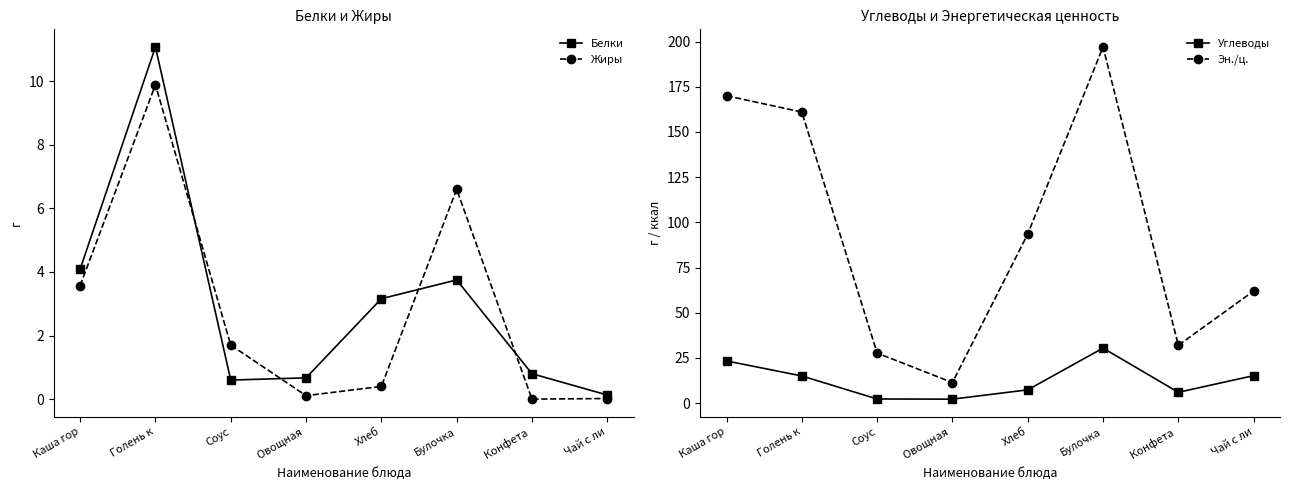

The value of Эн./ц. at Хлеб is 93.5. True or false?

True